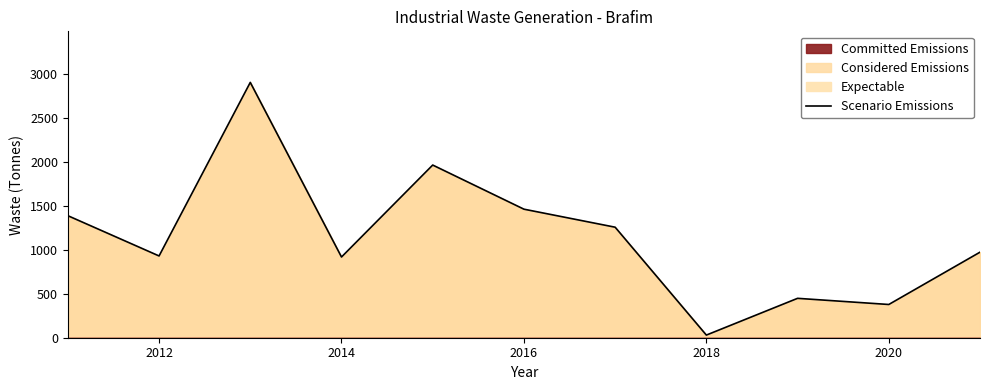

What is the highest value of the Scenario Emissions series?

2904